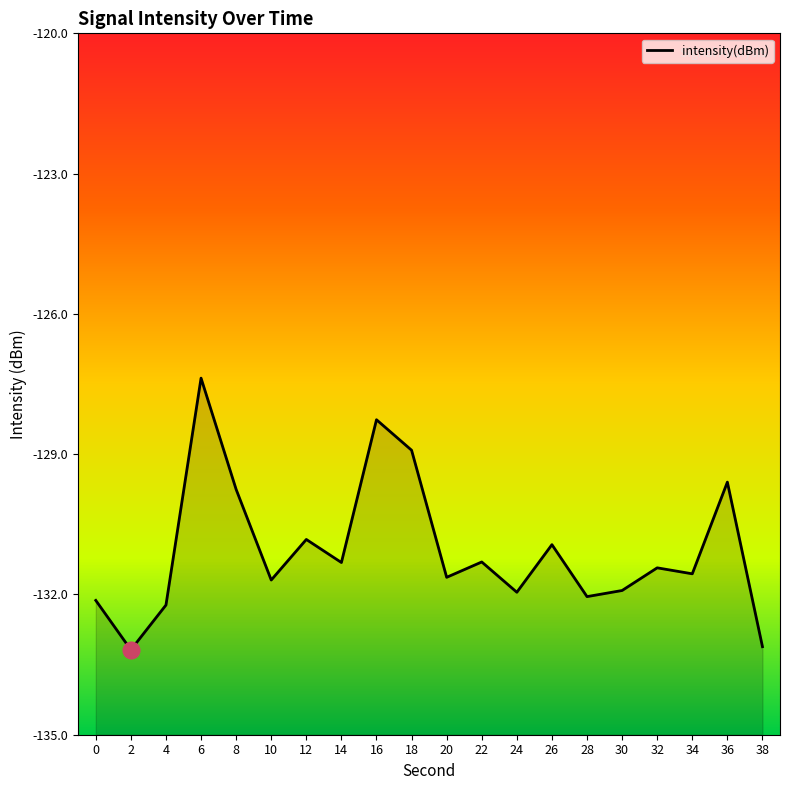

What is the value of the 12th point from the left?

-131.3